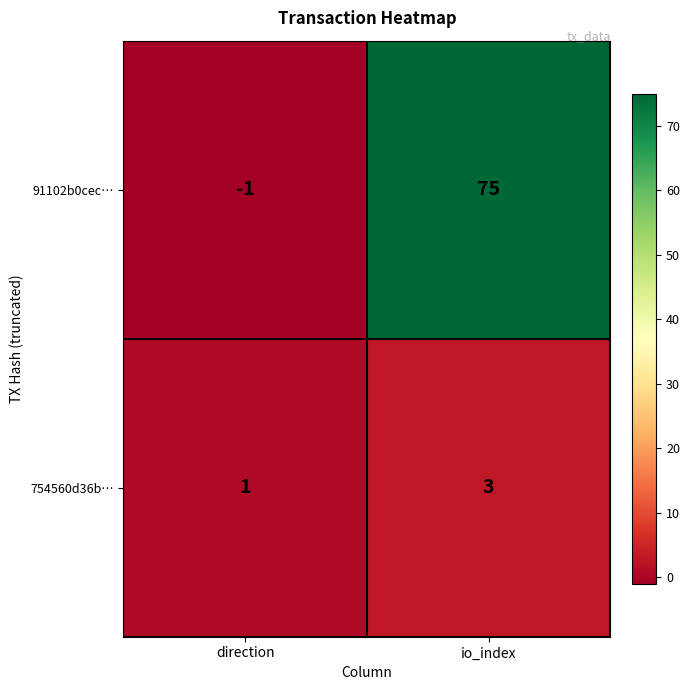

True or false: 91102b0cec… has a value of 50 at io_index.

False